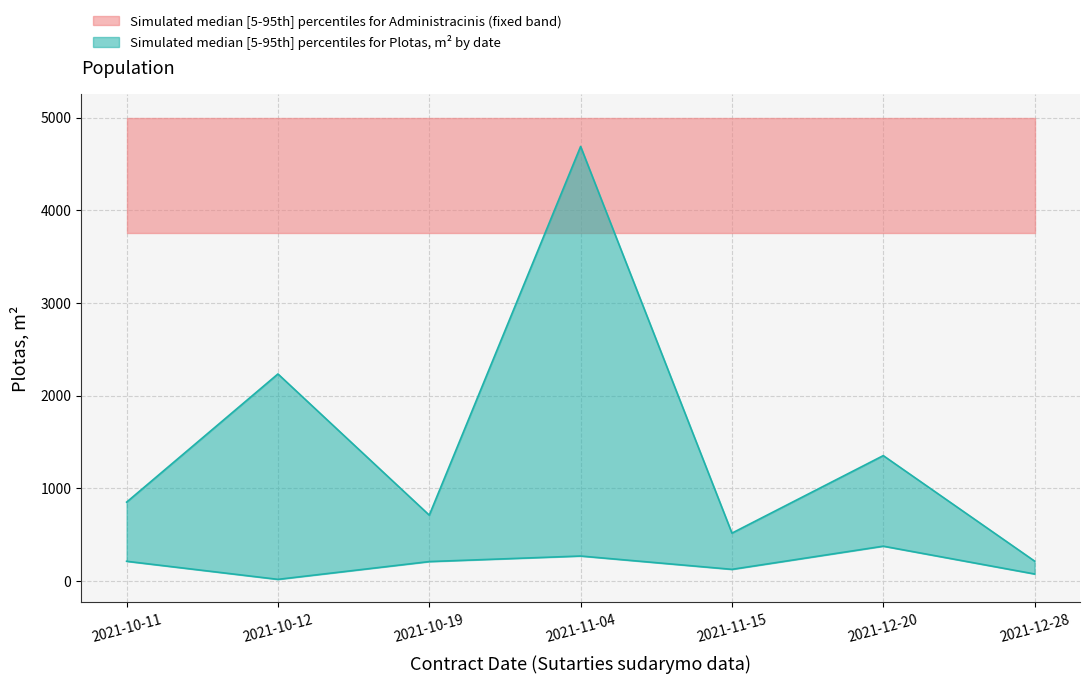

List the labels in order of value, largest first.

2021-11-04, 2021-10-12, 2021-12-20, 2021-10-11, 2021-10-19, 2021-11-15, 2021-12-28